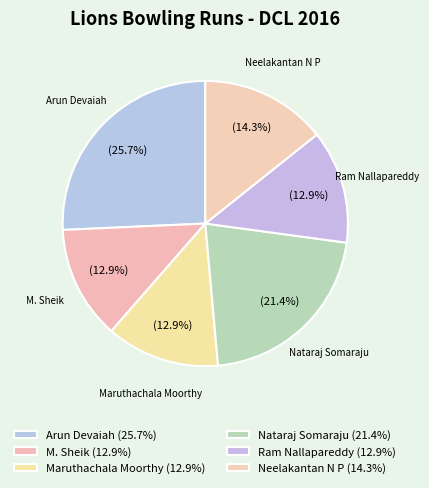

To the nearest percent, what portion does M. Sheik represent?

13%